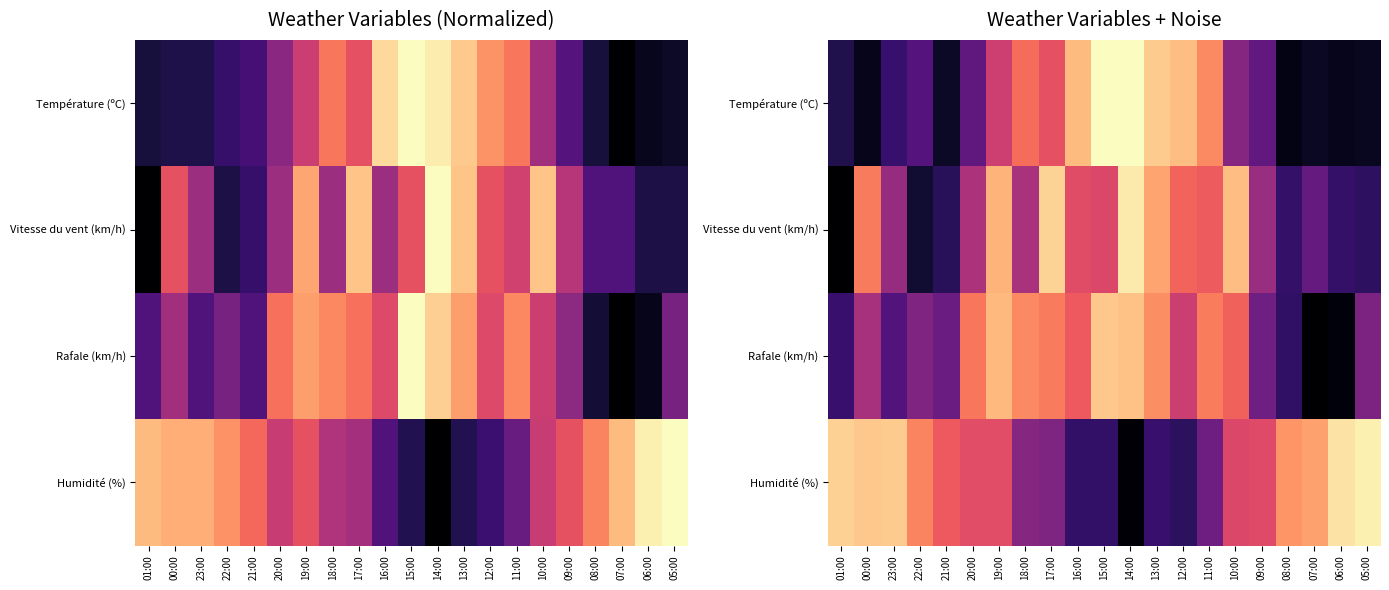

Which series has the largest total across all categories?

Humidité (%)